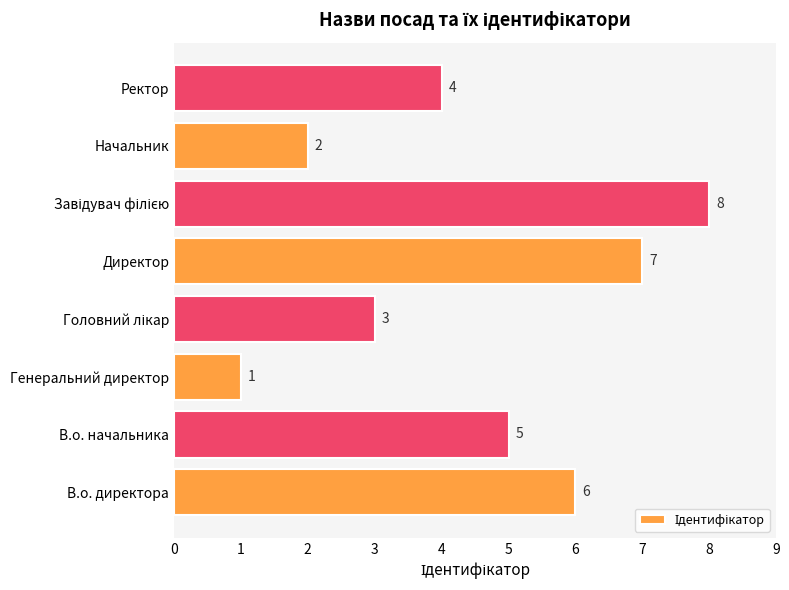

Reading top to bottom, what are all the values shown in this chart?

4	2	8	7	3	1	5	6